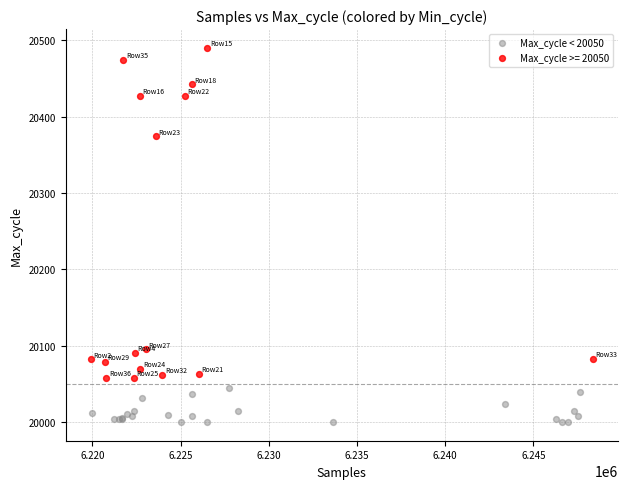

Which series reaches the maximum Y coordinate?

Max_cycle >= 20050